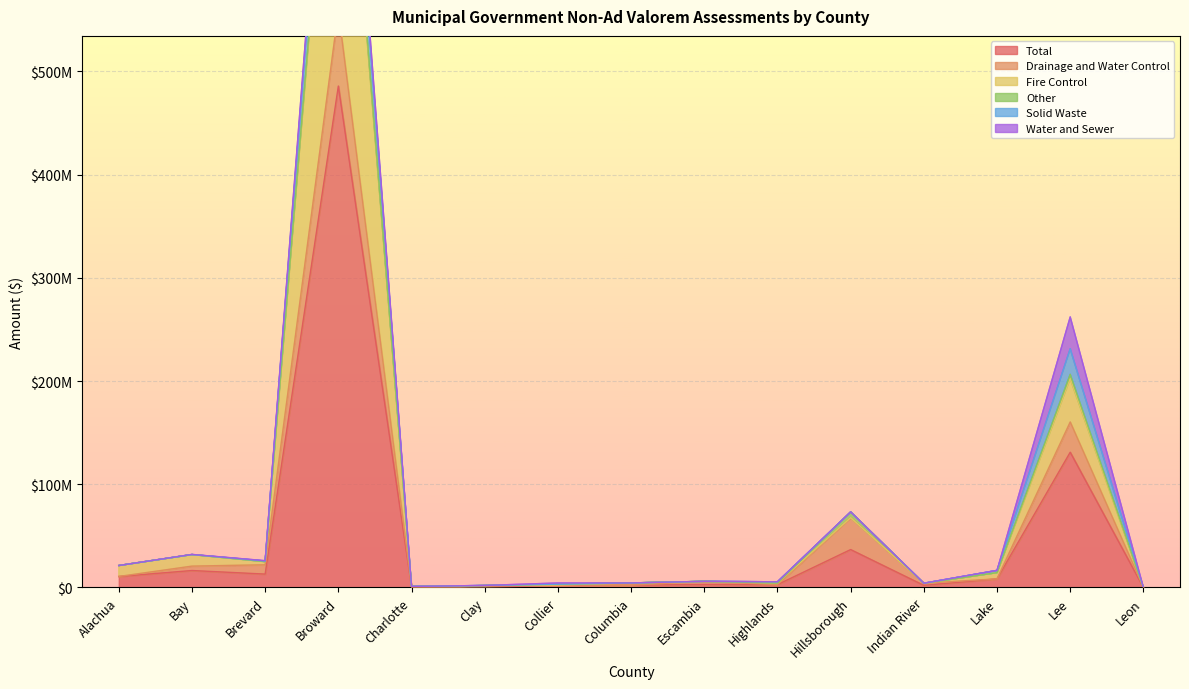

Reading right to left, extract all data points from this chart.

Total: Leon=12668	Lee=131068967	Lake=8366809	Indian River=2064382	Hillsborough=36749165	Highlands=2767905	Escambia=2981659	Columbia=2217341	Collier=2186798	Clay=994431	Charlotte=519966	Broward=485823535	Brevard=12989479	Bay=16448214	Alachua=10647610
Drainage and Water Control: Leon=0	Lee=29281232	Lake=6732	Indian River=2064382	Hillsborough=30952728	Highlands=0	Escambia=2981659	Columbia=0	Collier=265537	Clay=874731	Charlotte=211281	Broward=72626099	Brevard=9033140	Bay=4260354	Alachua=25000
Fire Control: Leon=0	Lee=42092461	Lake=6001012	Indian River=0	Hillsborough=0	Highlands=1513025	Escambia=0	Columbia=2217341	Collier=0	Clay=0	Charlotte=0	Broward=315120200	Brevard=3048895	Bay=11134963	Alachua=10622610
Other: Leon=0	Lee=4097663	Lake=0	Indian River=0	Hillsborough=5510012	Highlands=0	Escambia=0	Columbia=0	Collier=767527	Clay=0	Charlotte=308685	Broward=5580682	Brevard=0	Bay=71832	Alachua=0
Solid Waste: Leon=0	Lee=24735776	Lake=2219971	Indian River=0	Hillsborough=0	Highlands=1254880	Escambia=0	Columbia=0	Collier=0	Clay=119700	Charlotte=0	Broward=52634854	Brevard=573943	Bay=0	Alachua=0
Water and Sewer: Leon=0	Lee=30861833	Lake=0	Indian River=0	Hillsborough=0	Highlands=0	Escambia=0	Columbia=0	Collier=1153734	Clay=0	Charlotte=0	Broward=11267052	Brevard=324116	Bay=135773	Alachua=0